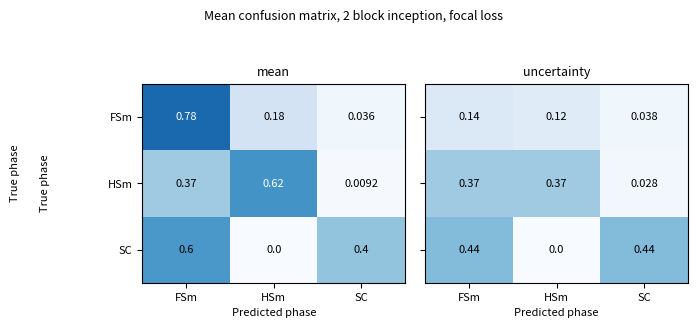

What is the total value across all series at HSm?

0.5